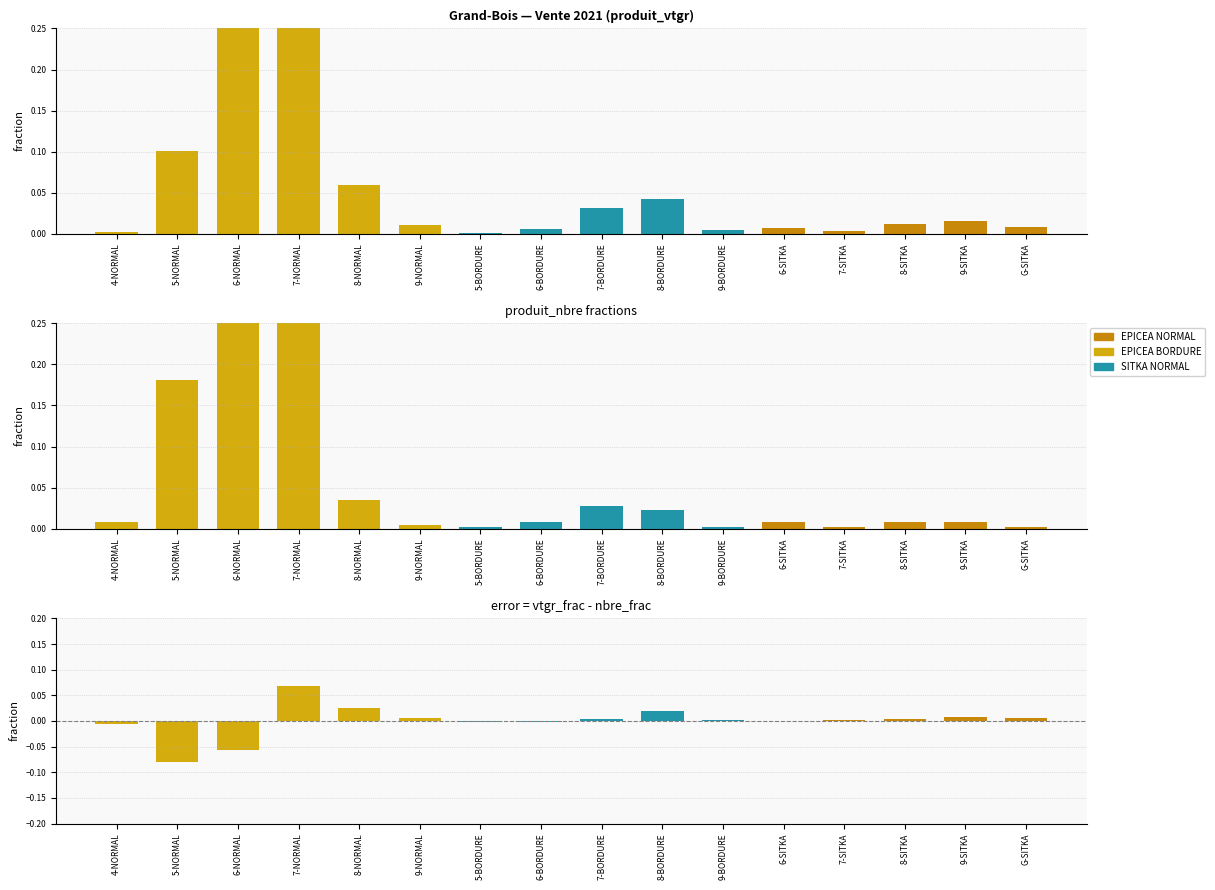

The EPICEA NORMAL series shows 0.1 at 8-BORDURE. True or false?

False